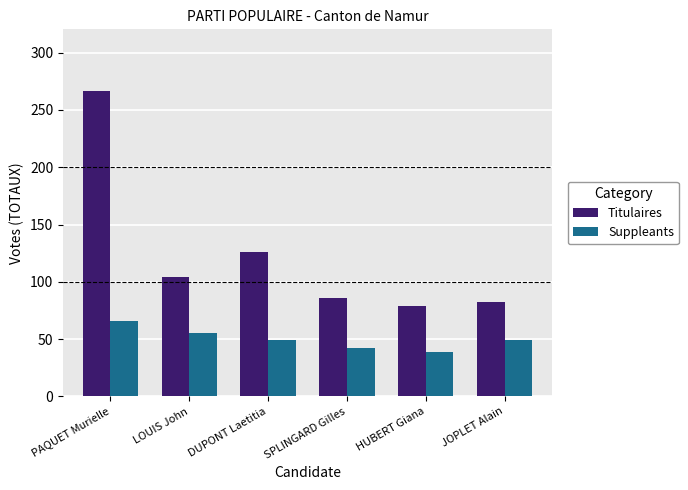

The value of Suppleants at DUPONT Laetitia is 80. True or false?

False